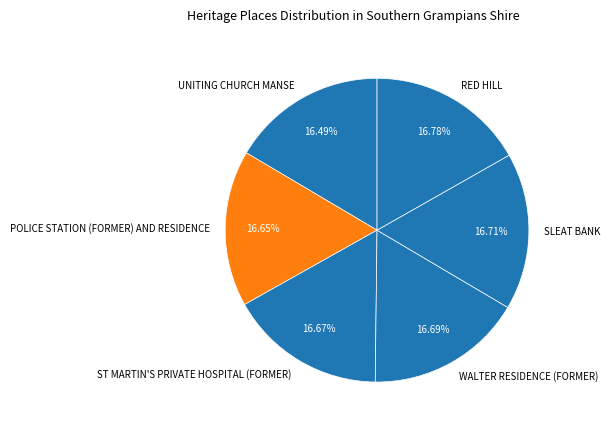

Is RED HILL the majority of the pie?

No